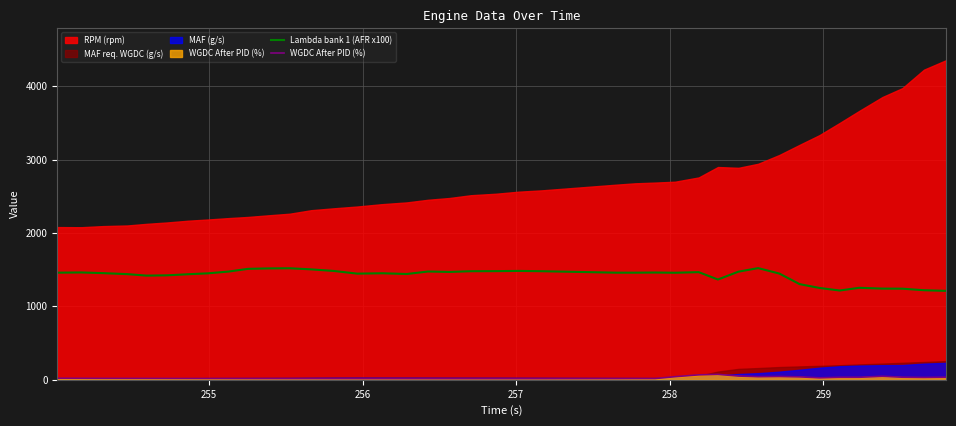

True or false: WGDC After PID (%) and Lambda bank 1 (AFR x100) cross at least once.

False